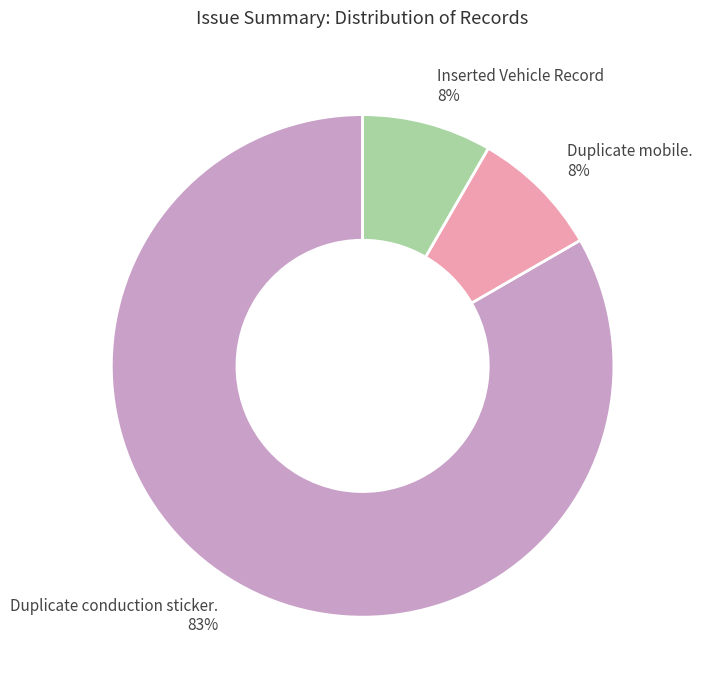

Do Inserted Vehicle Record and Duplicate mobile. together represent more than half of the pie?

No